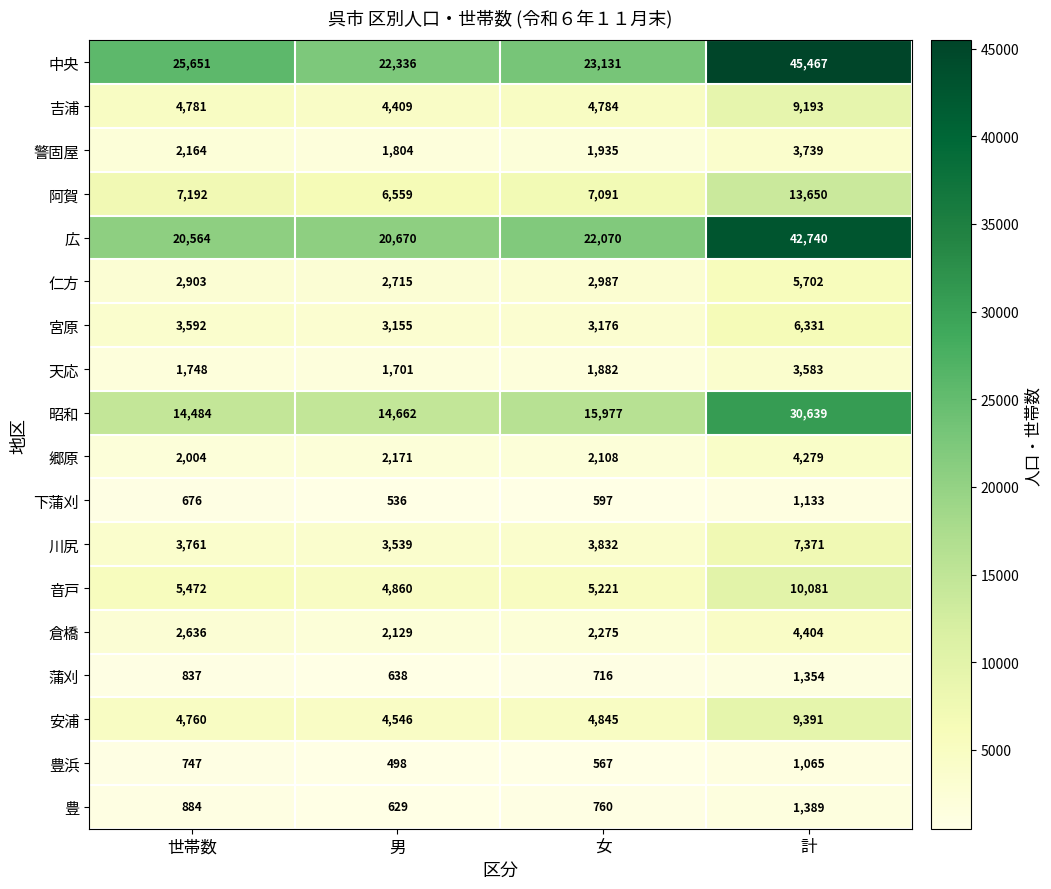

What is the sum of the 下蒲刈 values at 男 and 世帯数?

1212